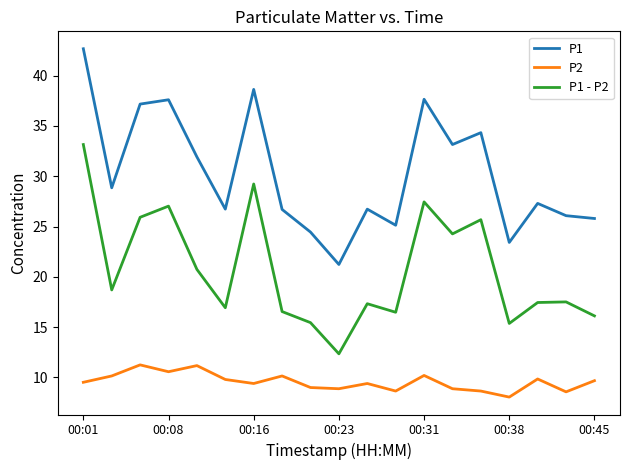

What is the difference between the maximum and minimum values in the P1 series?

21.4